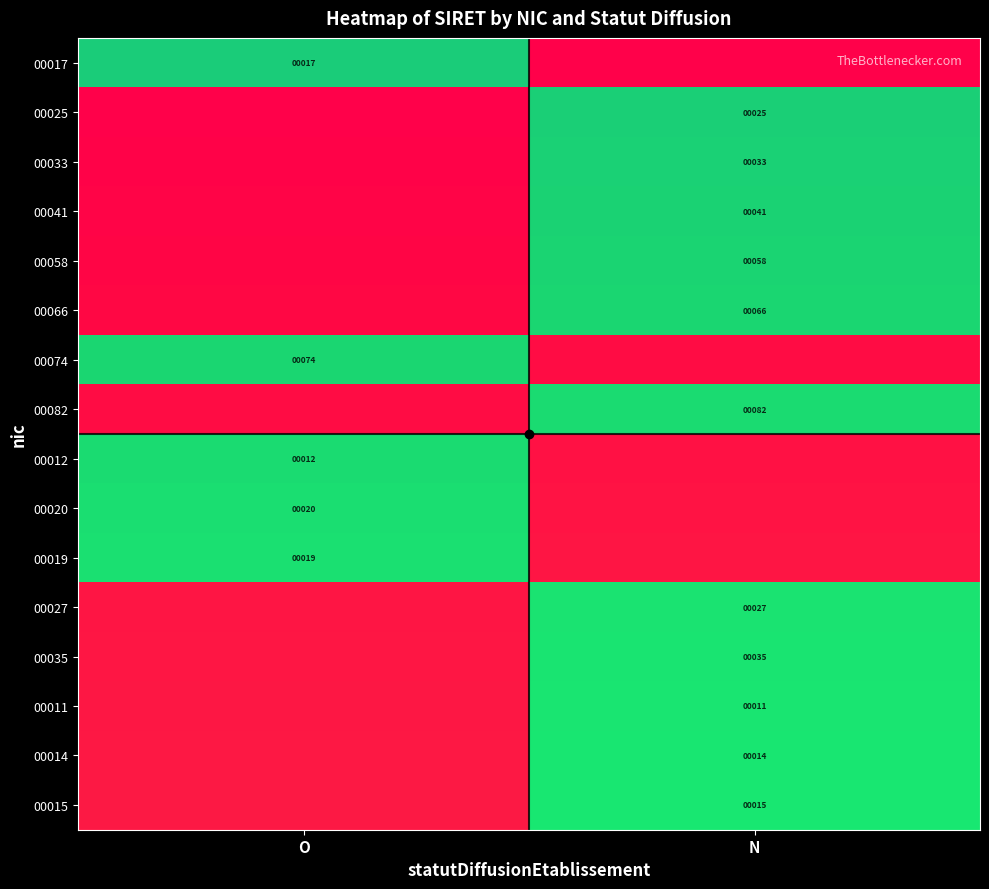

The 00033 series shows -1 at O. True or false?

False